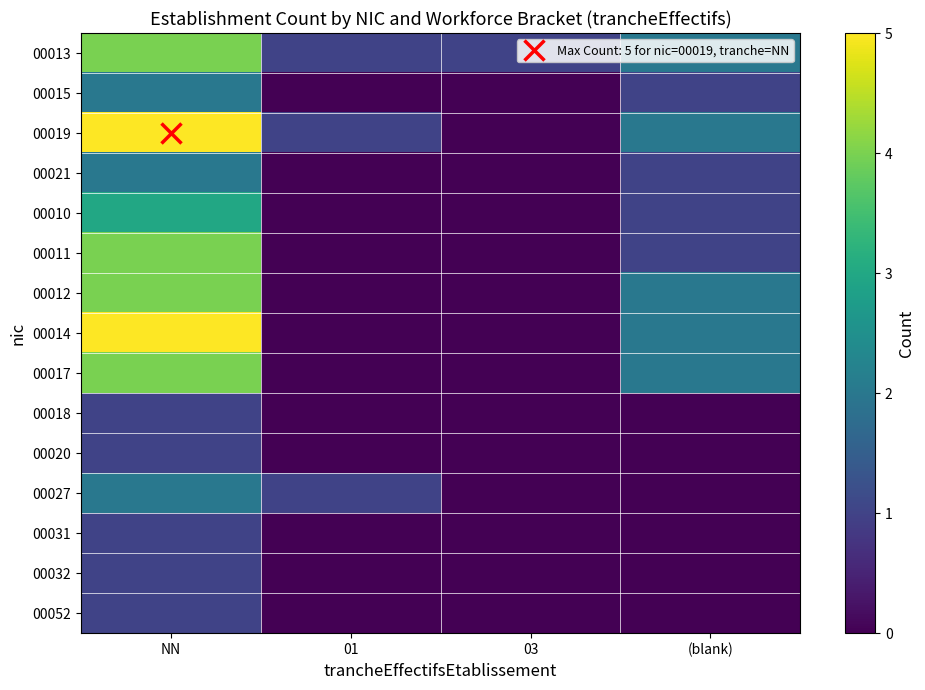

Reading left to right, extract all data points from this chart.

00013: NN=4	01=1	03=1	(blank)=2
00015: NN=2	01=0	03=0	(blank)=1
00019: NN=5	01=1	03=0	(blank)=2
00021: NN=2	01=0	03=0	(blank)=1
00010: NN=3	01=0	03=0	(blank)=1
00011: NN=4	01=0	03=0	(blank)=1
00012: NN=4	01=0	03=0	(blank)=2
00014: NN=5	01=0	03=0	(blank)=2
00017: NN=4	01=0	03=0	(blank)=2
00018: NN=1	01=0	03=0	(blank)=0
00020: NN=1	01=0	03=0	(blank)=0
00027: NN=2	01=1	03=0	(blank)=0
00031: NN=1	01=0	03=0	(blank)=0
00032: NN=1	01=0	03=0	(blank)=0
00052: NN=1	01=0	03=0	(blank)=0